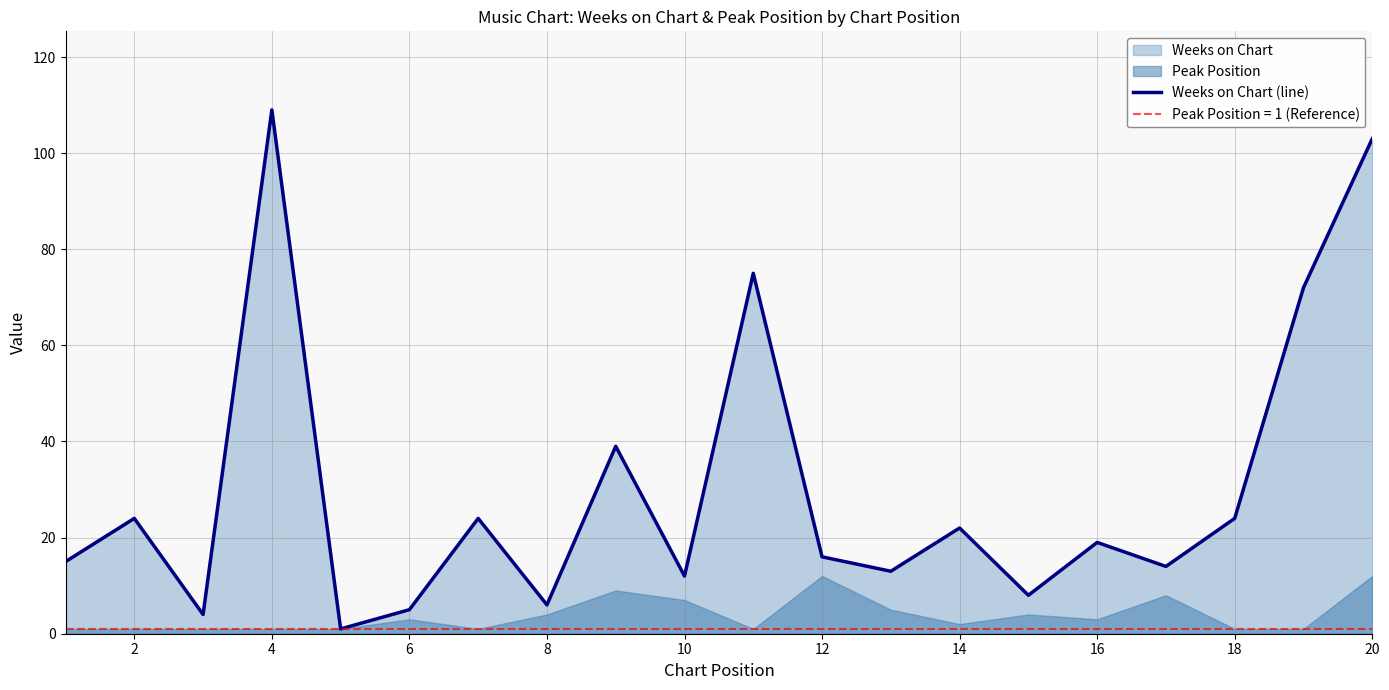

At which label does Weeks on Chart (line) reach its peak?

4